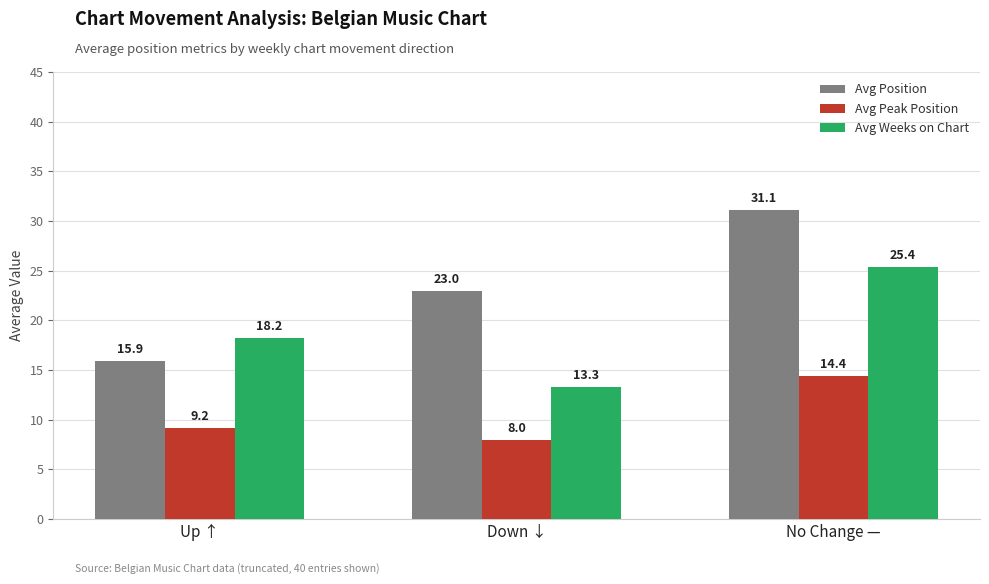

Which label corresponds to the smallest value in the chart?

Down ↓